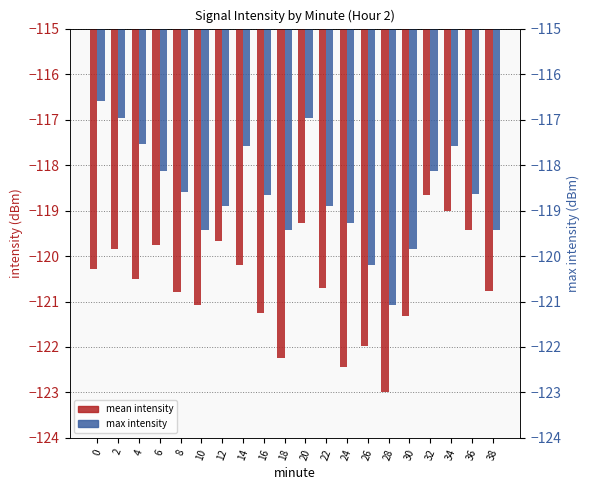

Rank the series at 30 from lowest to highest value.

mean intensity, max intensity